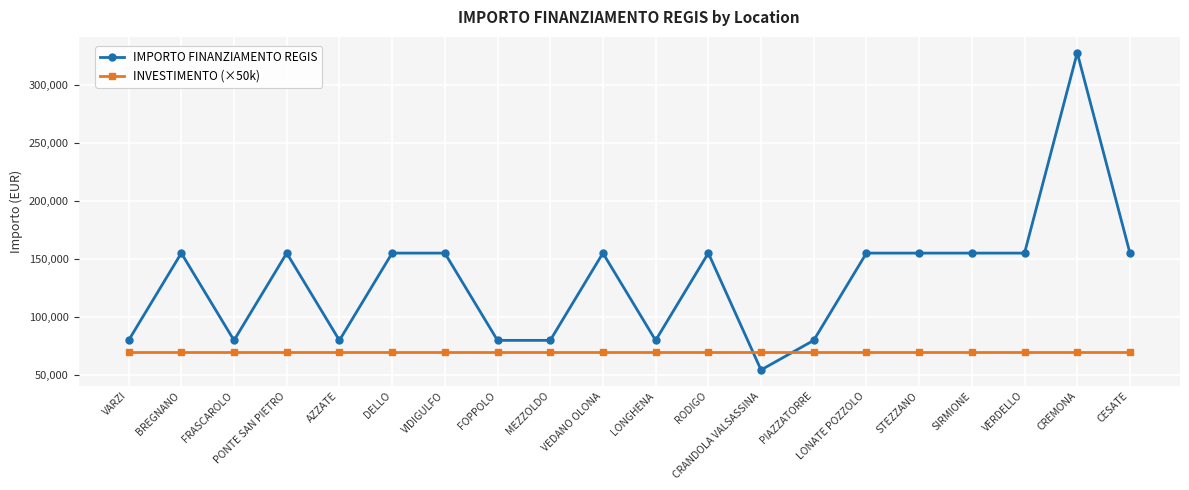

What is the label of the 14th point from the right?

VIDIGULFO